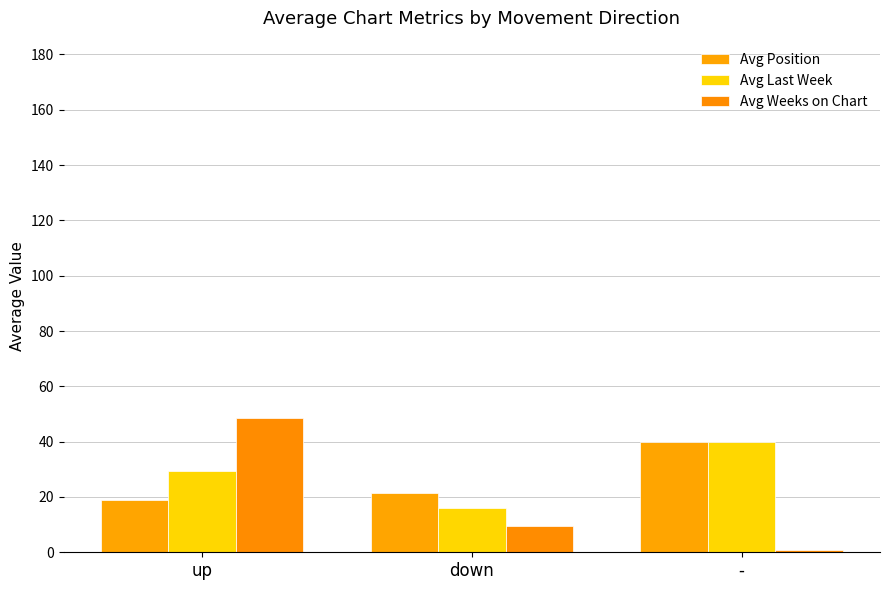

What is the label of the 3rd bar from the left?

-